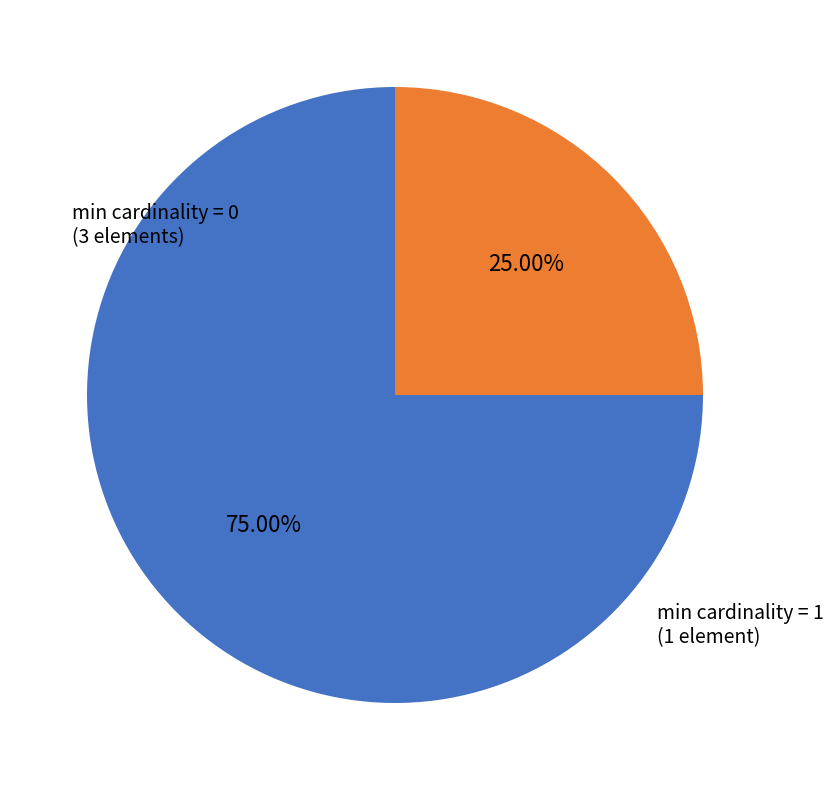

Does any single category account for the majority?

Yes